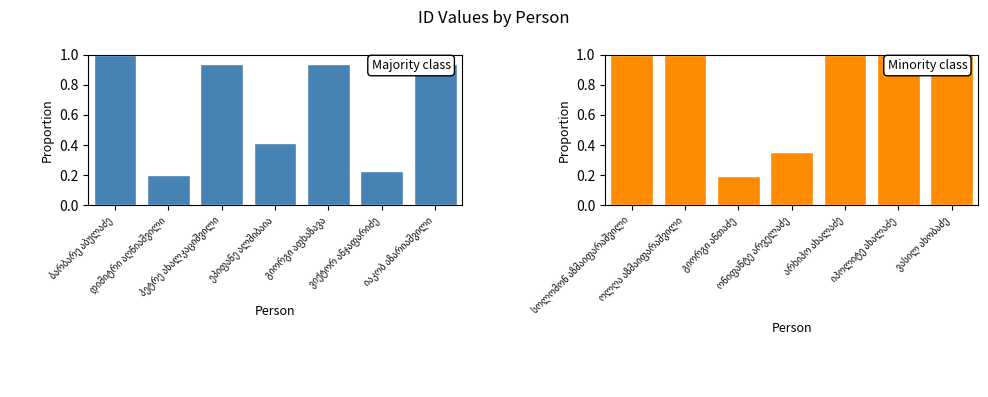

The Majority class series shows 1.5 at გიორგი აფხაზავა. True or false?

False